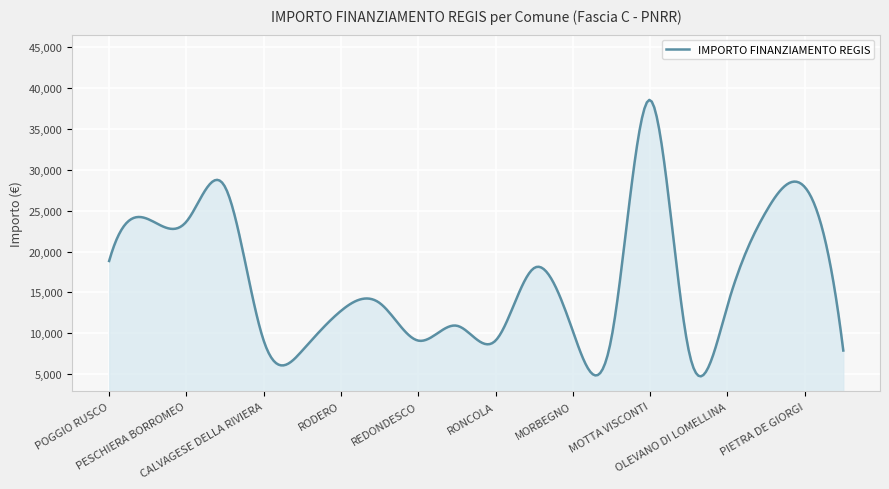

What is the difference between the maximum and minimum values?

33843.3